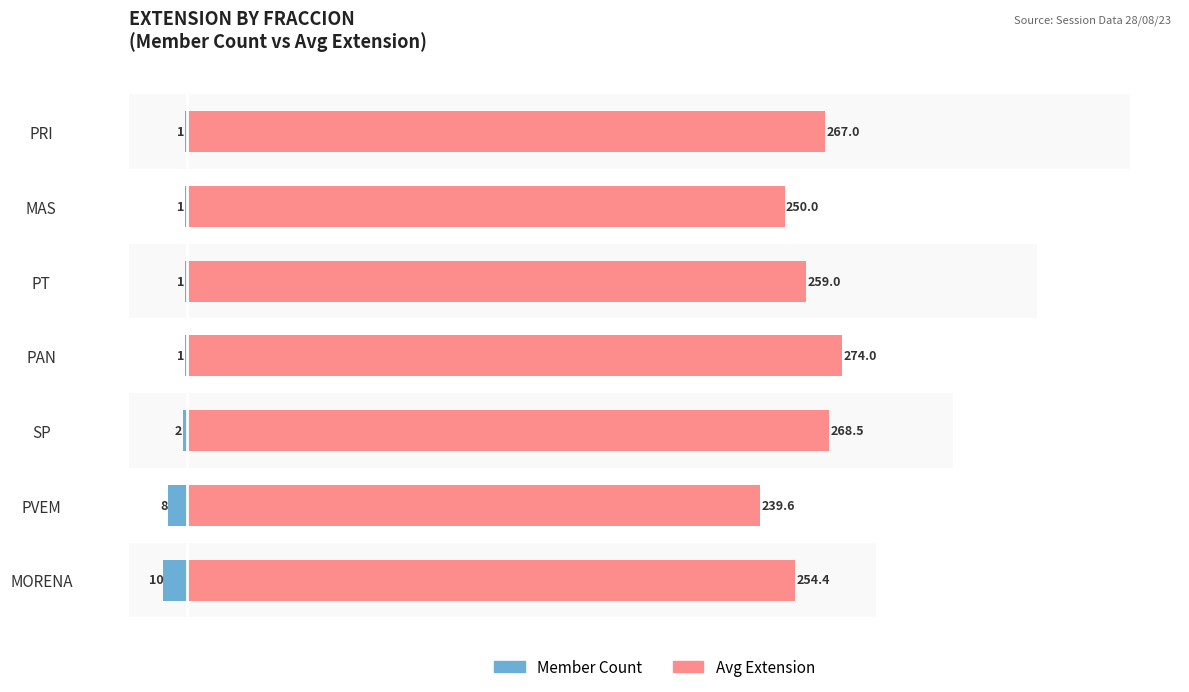

Which series changed the most between MORENA and PRI?

Avg Extension